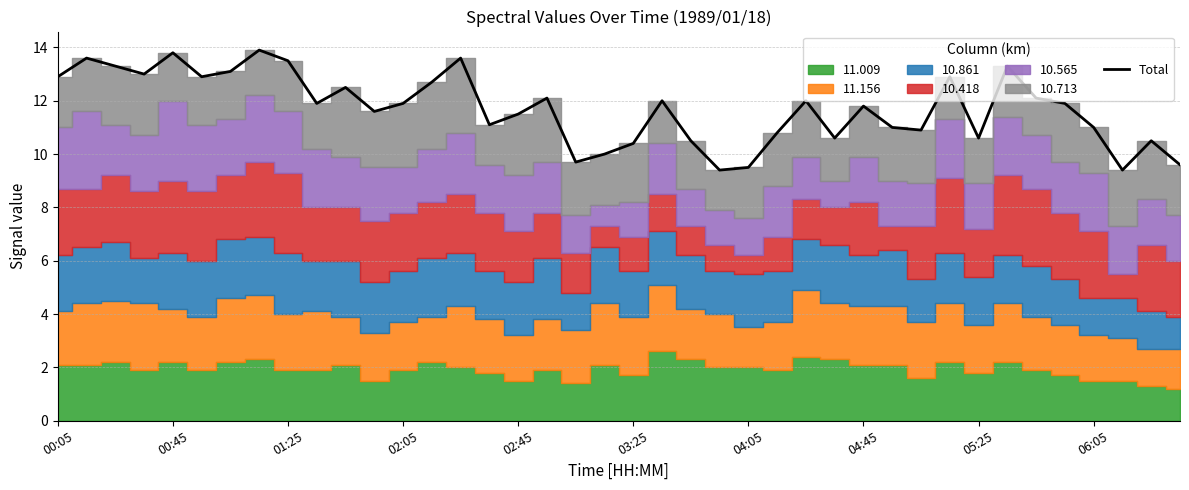

What is the maximum value for Total?

13.9